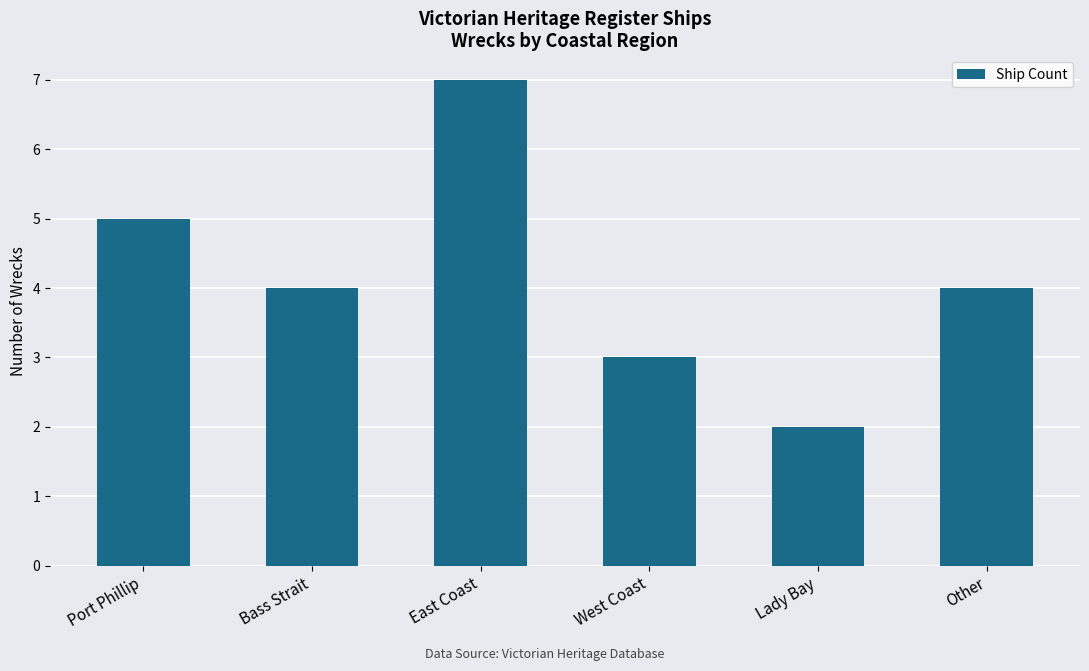

Between Port Phillip and Bass Strait, which is larger?

Port Phillip